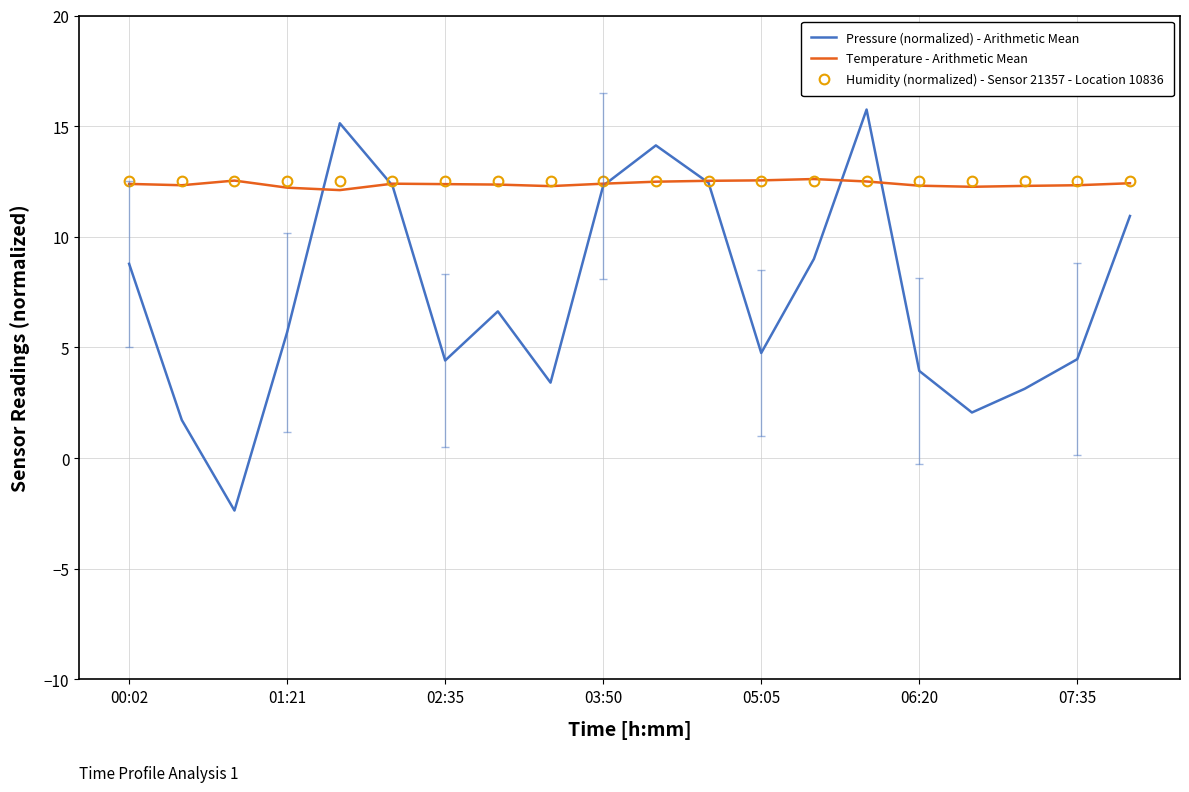

Which series has the widest spread of values?

Pressure (normalized) - Arithmetic Mean